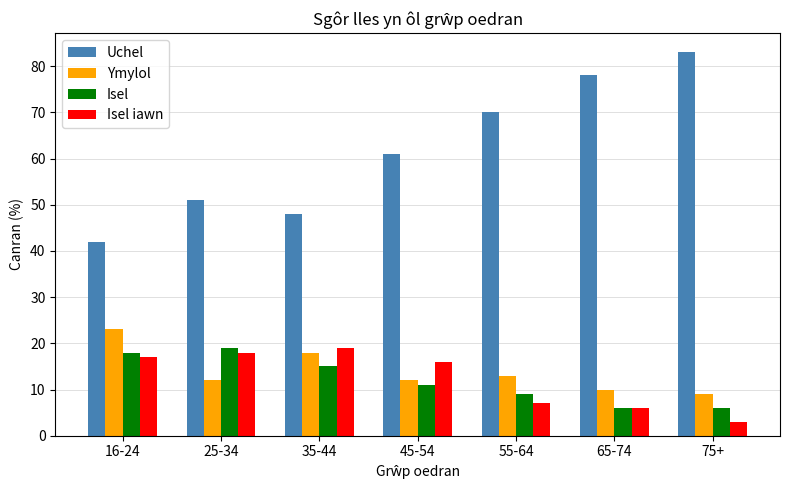

What is the difference between the highest and lowest values at 45-54?

50